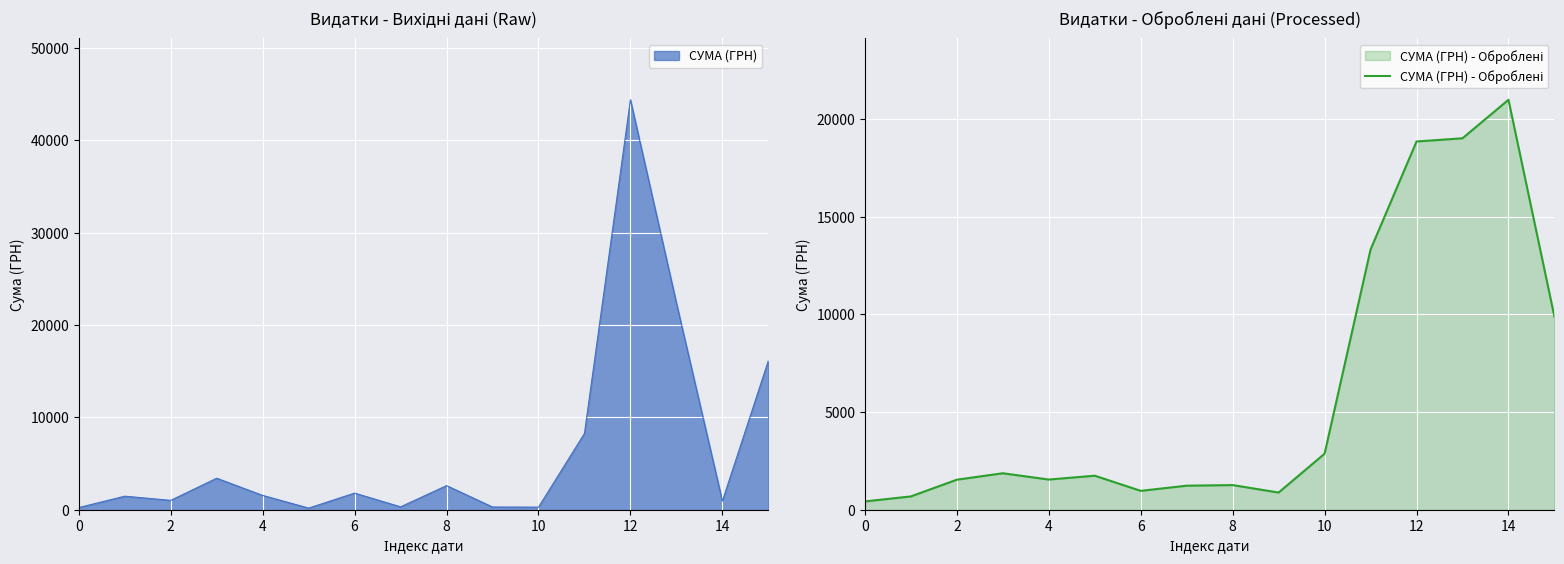

Between 14 and 0, which is larger?

14